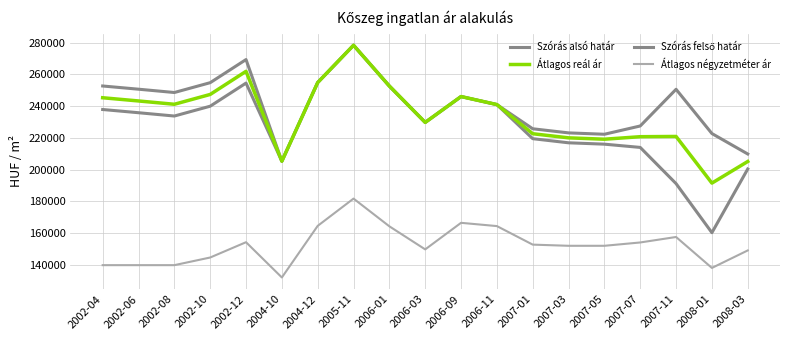

What is the label of the 2nd point from the right?

2008-01